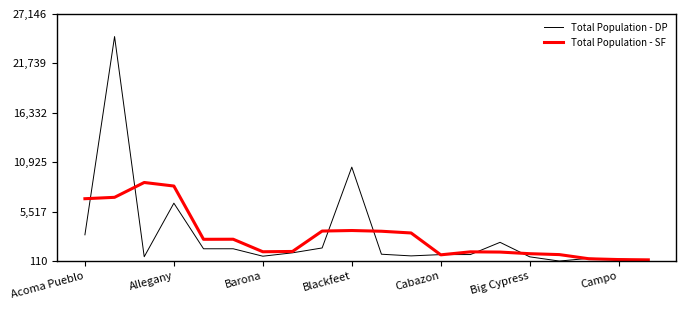

True or false: Total Population - DP and Total Population - SF intersect in this chart.

True